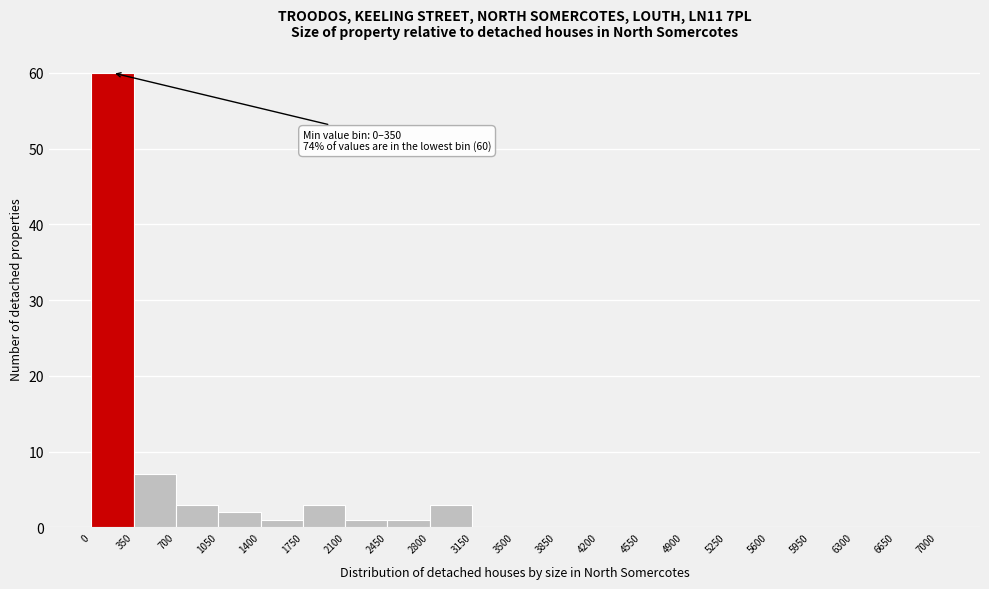

Which range on the x-axis has the tallest bar?

0 to 350